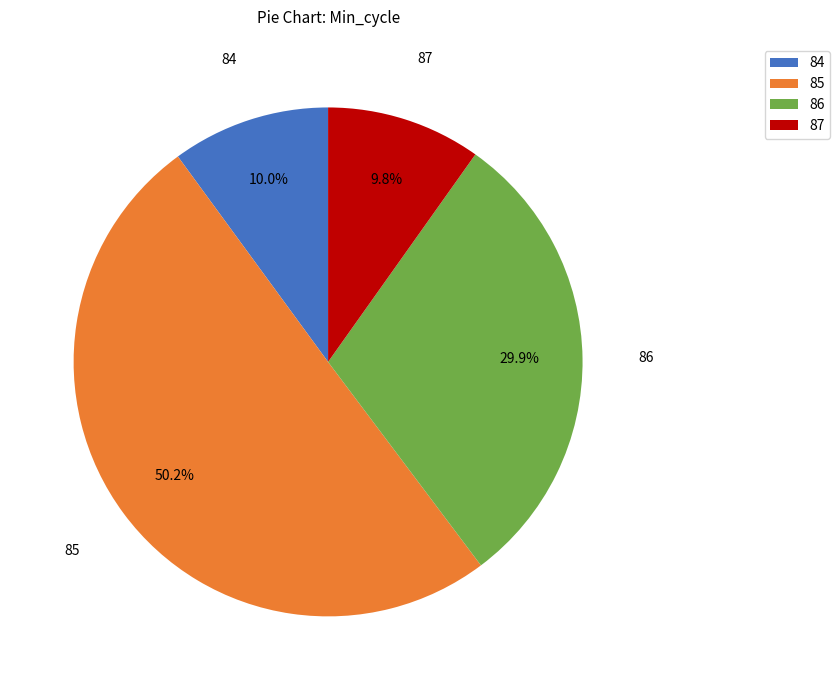

Approximately how many times larger is the value at 85 compared to 84?

5.0